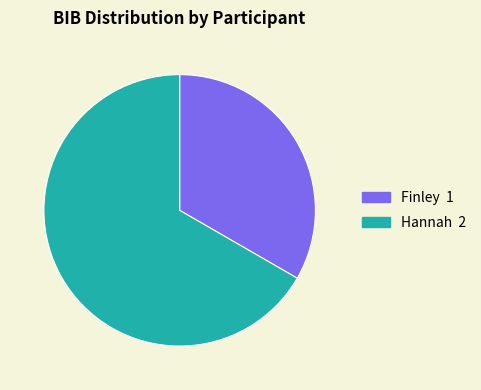

Between Finley and Hannah, which is larger?

Hannah